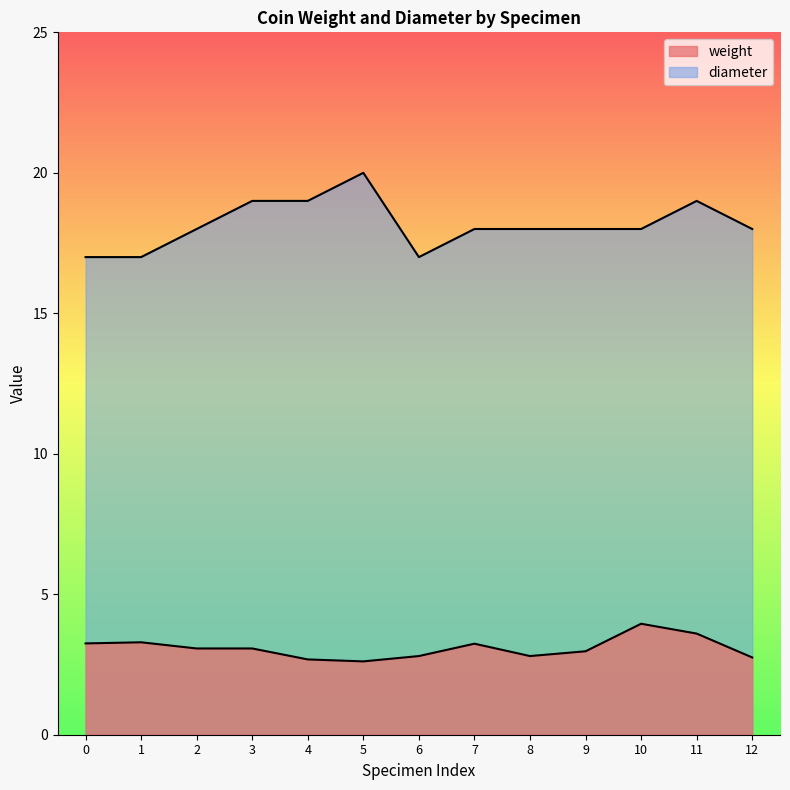

How many data points in diameter are less than 18?

3